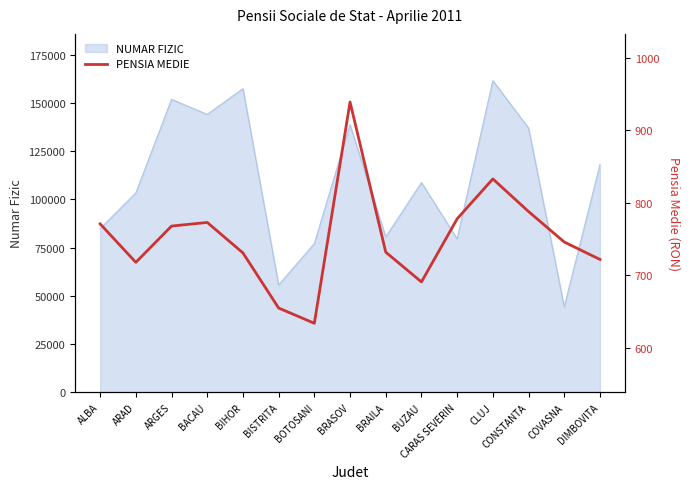

Reading left to right, transcribe all the data shown in this chart.

771	718	768	773	731	655	634	939	732	691	778	833	788	746	722